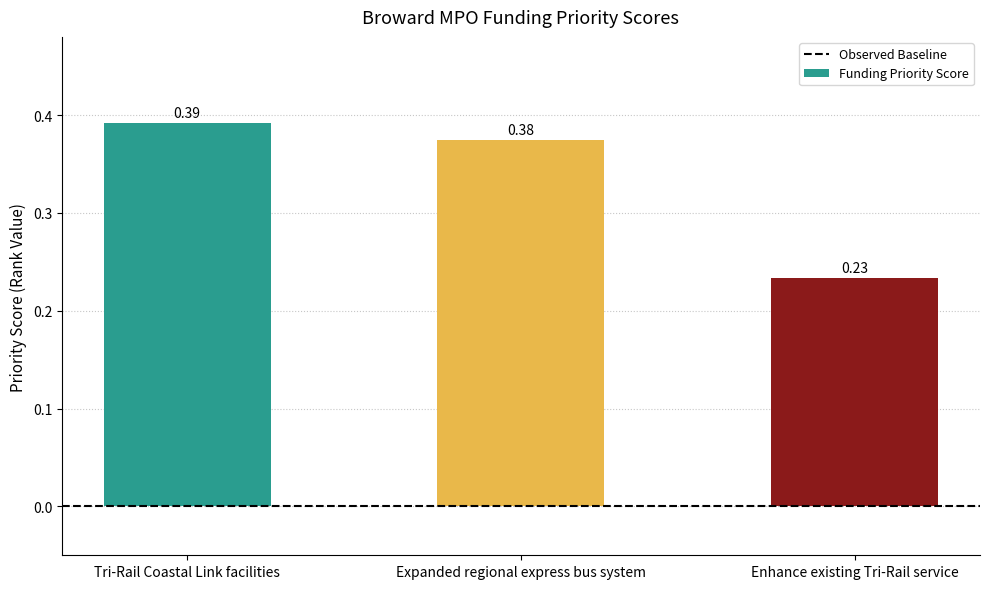

What is the average value?

0.3